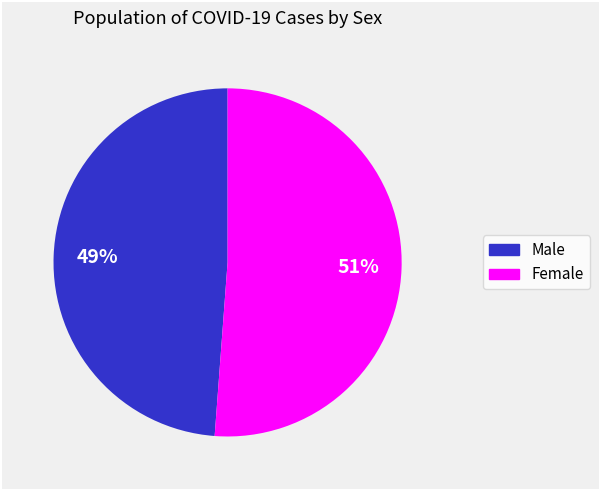

Count the number of slices in the pie.

2